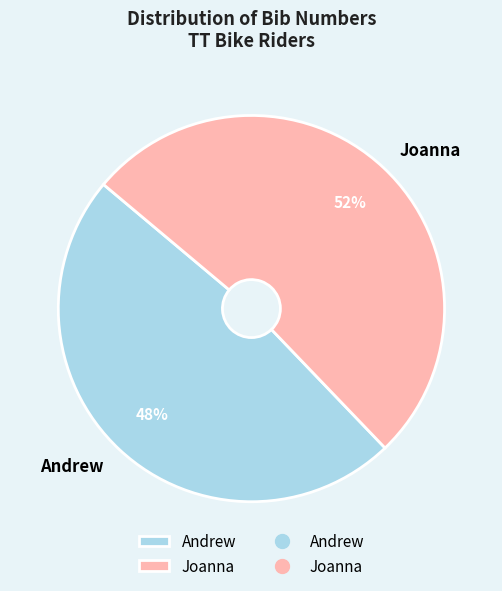

Is the sum of Andrew and Joanna greater than half?

Yes